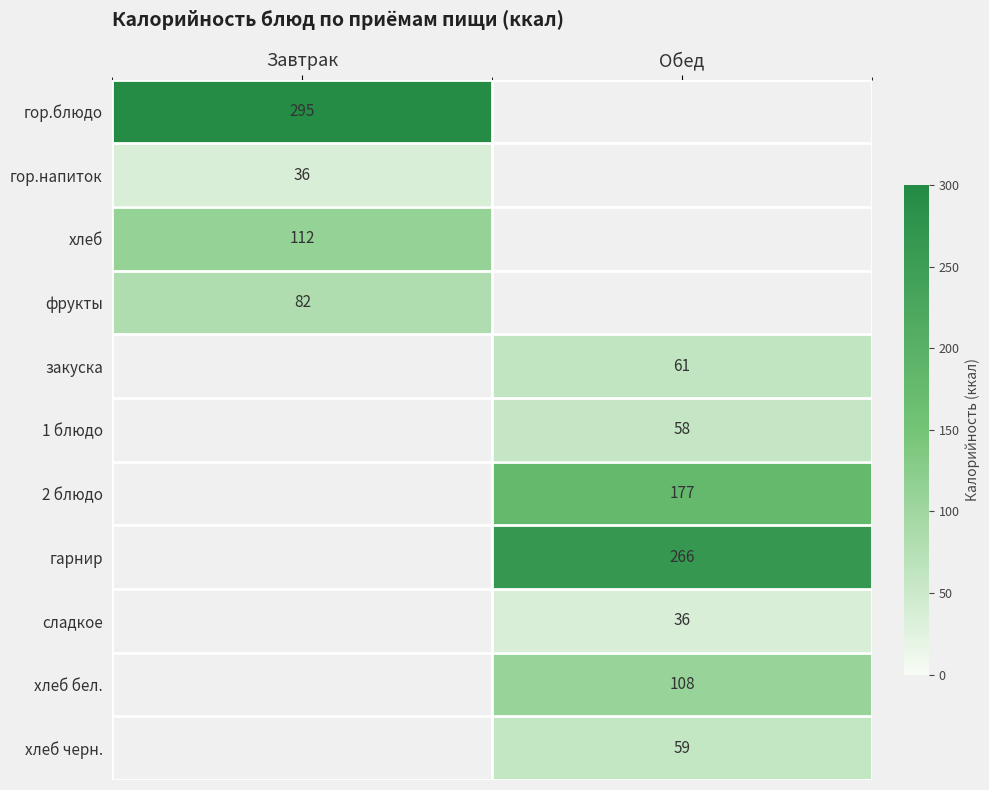

True or false: гарнир has a value of 400 at Обед.

False